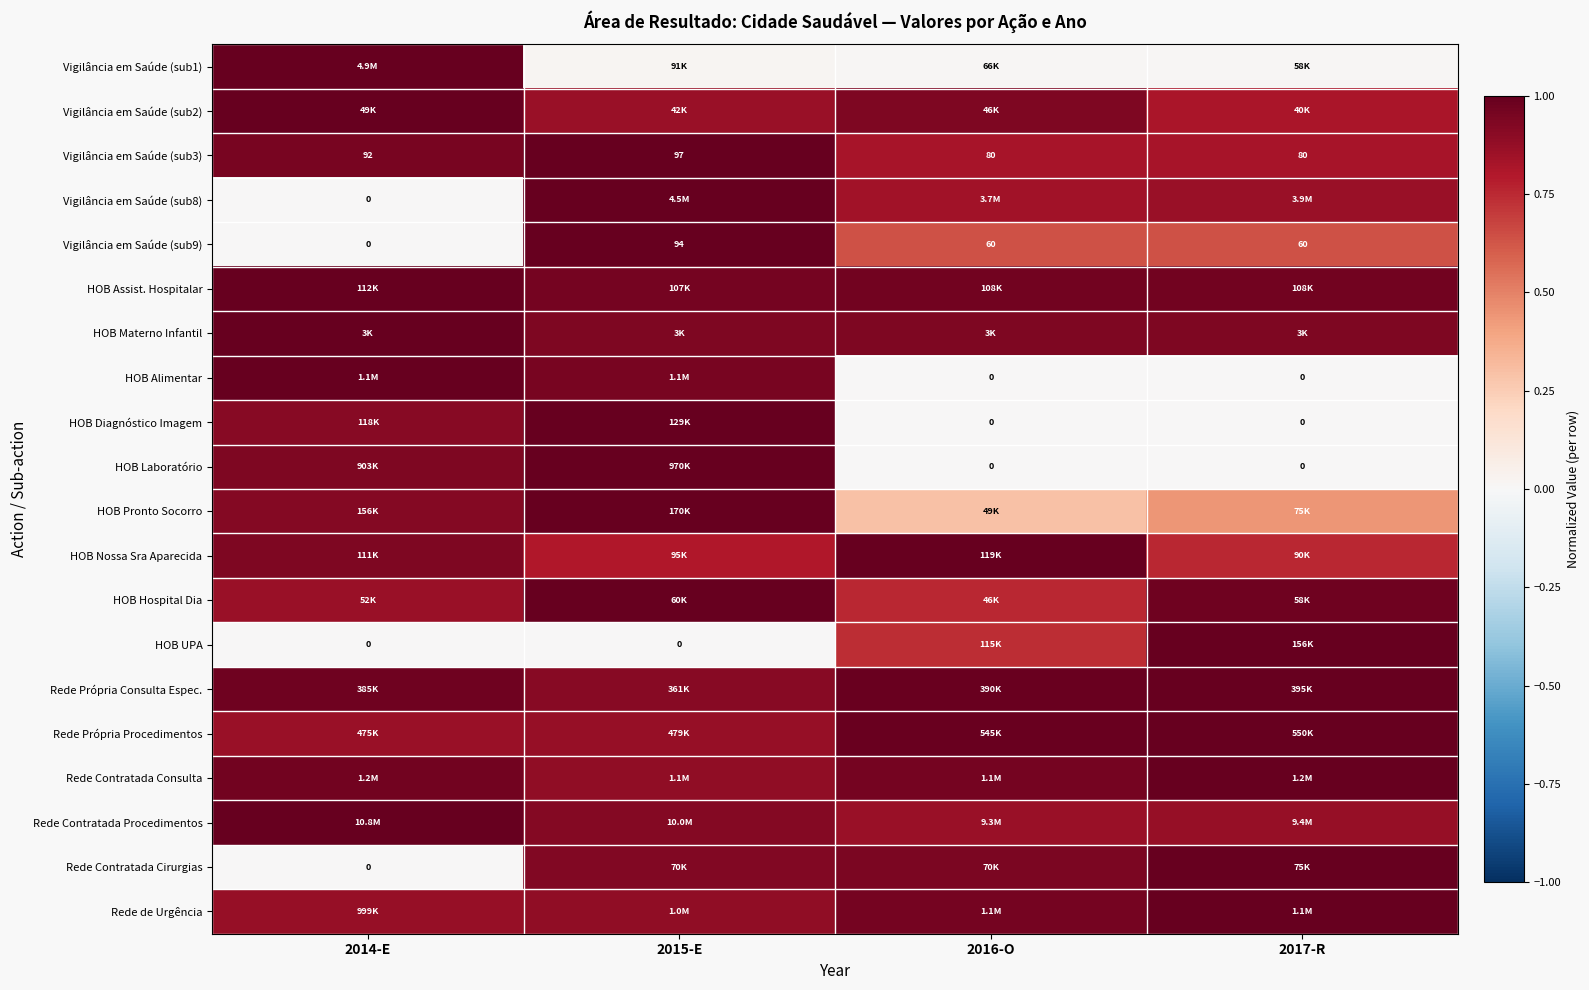

What is the minimum value for HOB Materno Infantil?

0.9